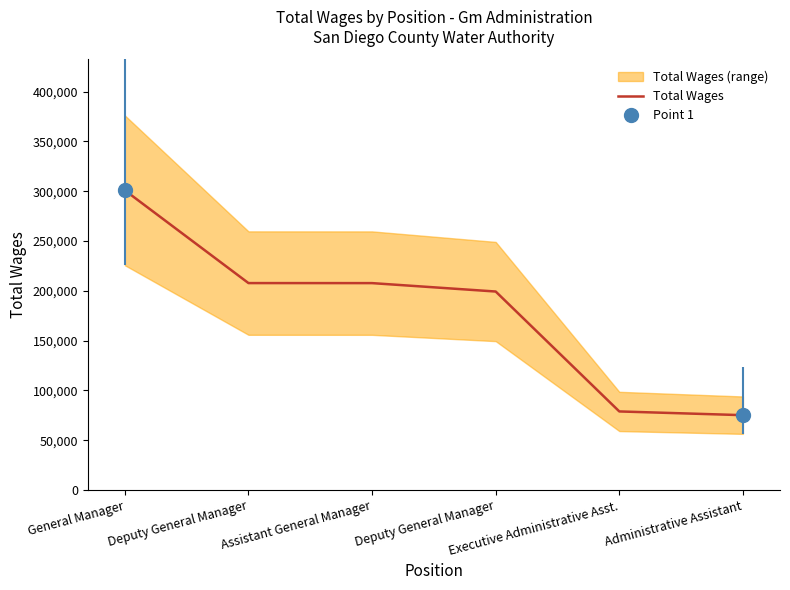

The chart shows a value of 300919 at General Manager. True or false?

True